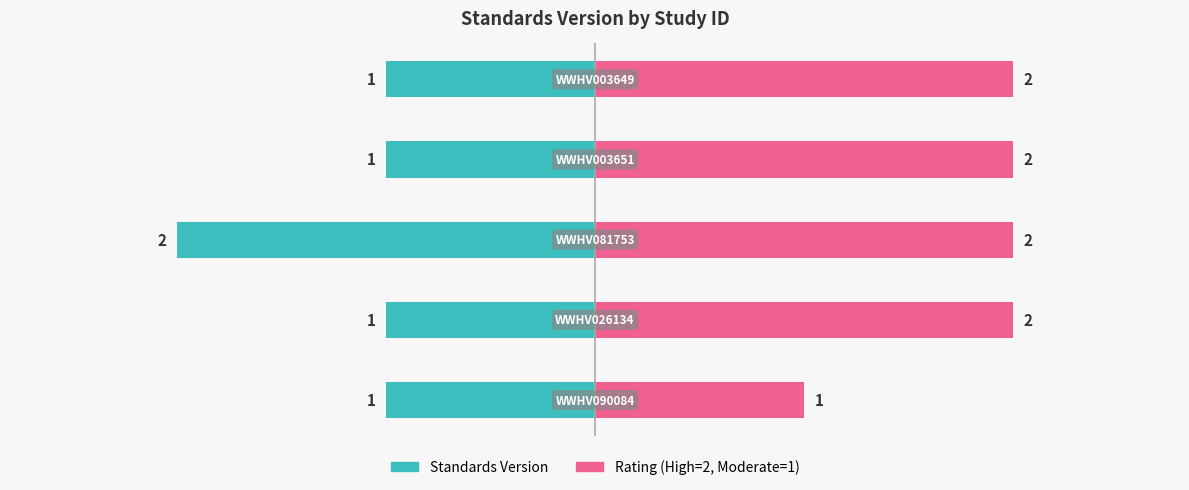

Which series has the widest spread of values?

Standards Version